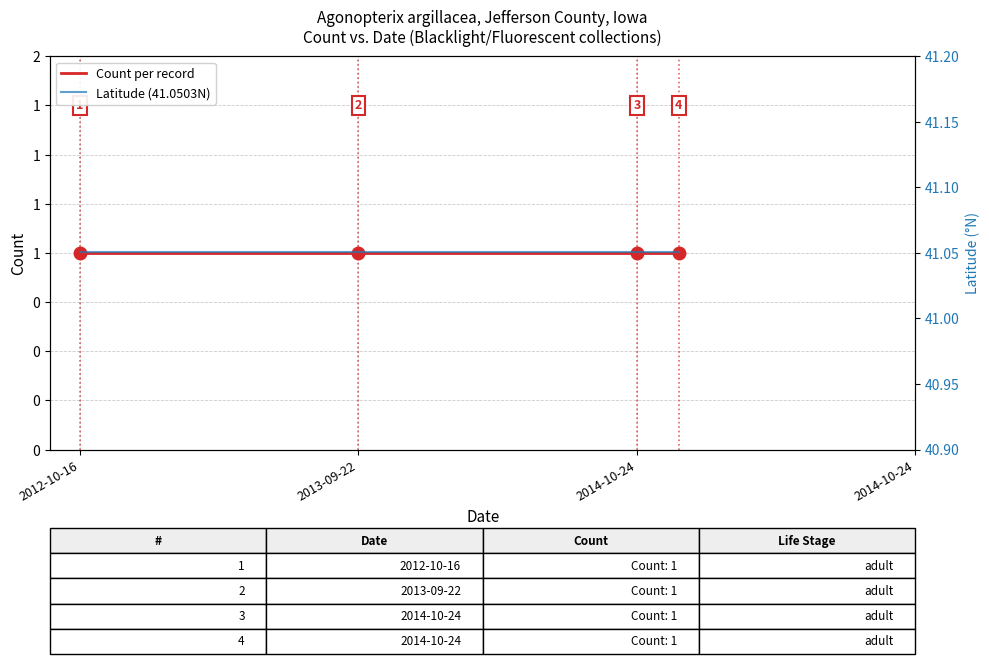

What is the label of the 2nd point from the right?

2014-10-24